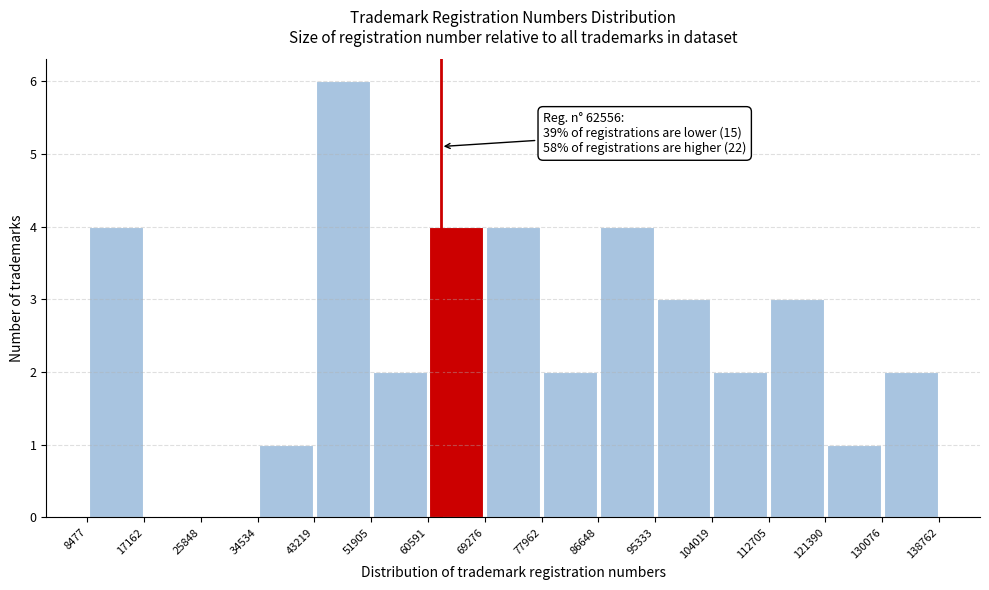

Over which range of the x-axis is the bar tallest?

43219 to 51905